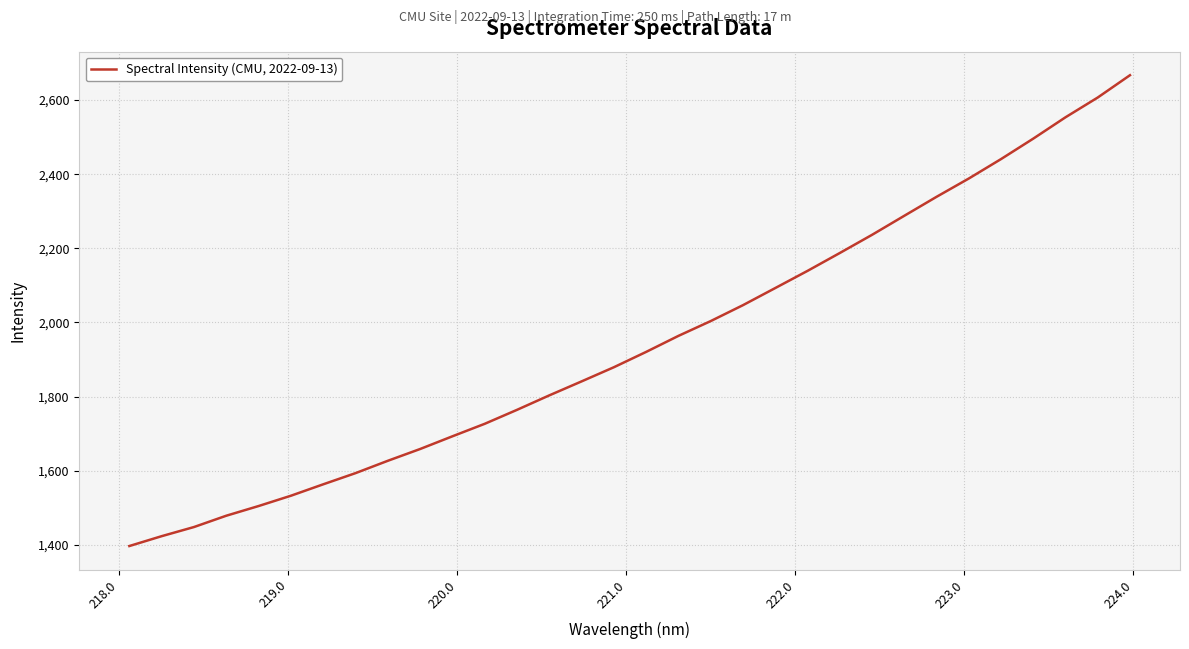

Does the chart have visible grid lines?

Yes